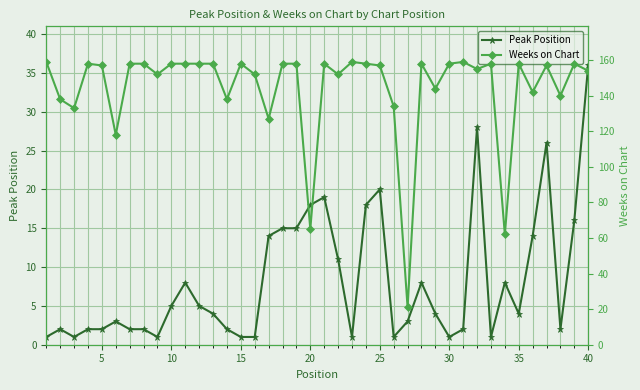

What is the greatest value displayed?

159